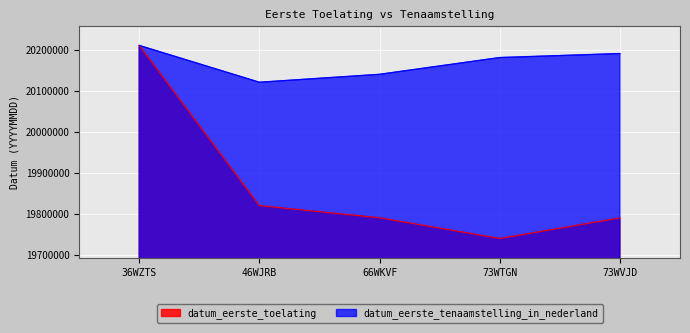

What is the label of the 4th point from the right?

46WJRB